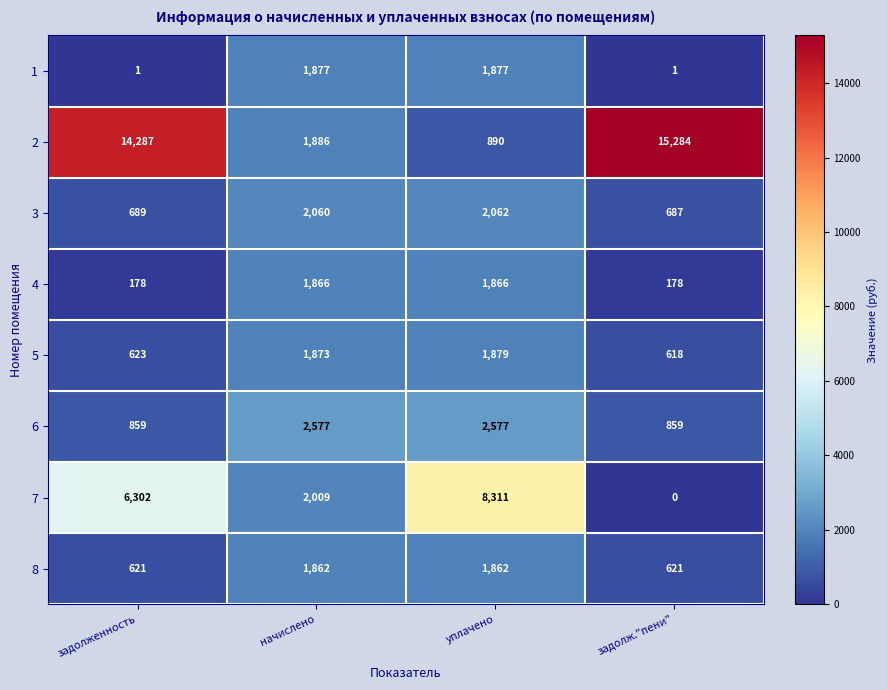

Where is 5 nearest to the value 1248?

задолженность